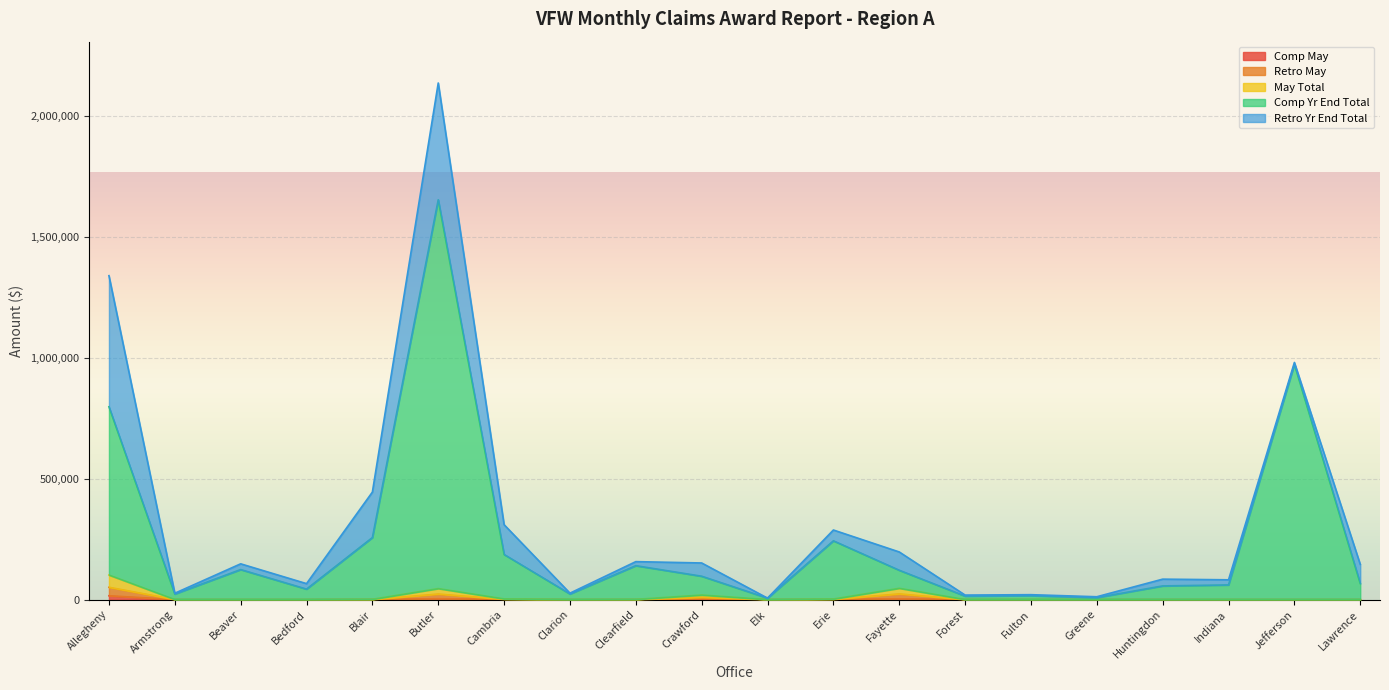

At which category is the sum across all series the highest?

Butler